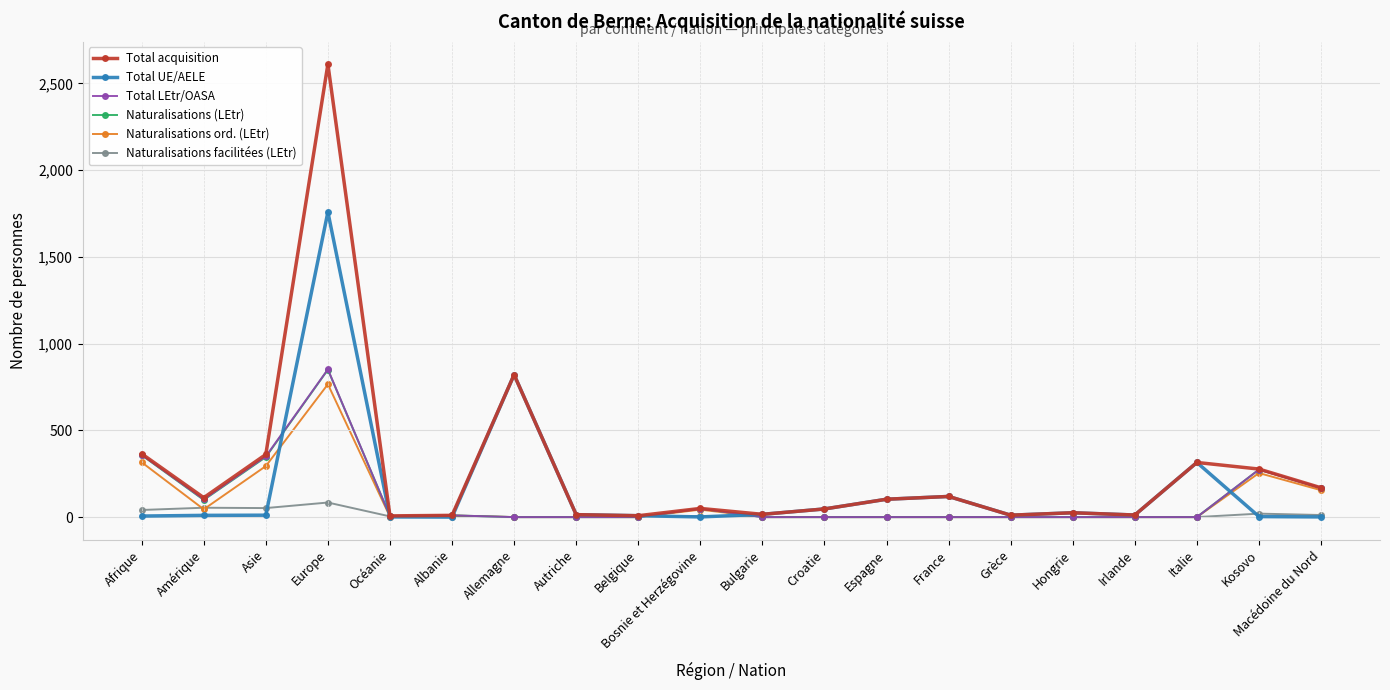

Which series has the widest spread of values?

Total acquisition